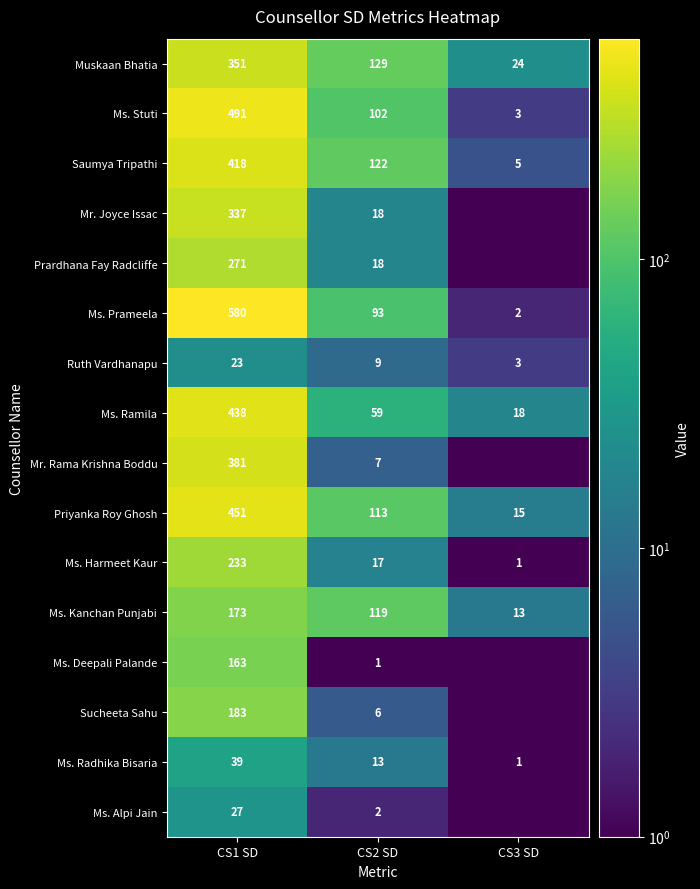

What is the highest value of the Ms. Kanchan Punjabi series?

173.0